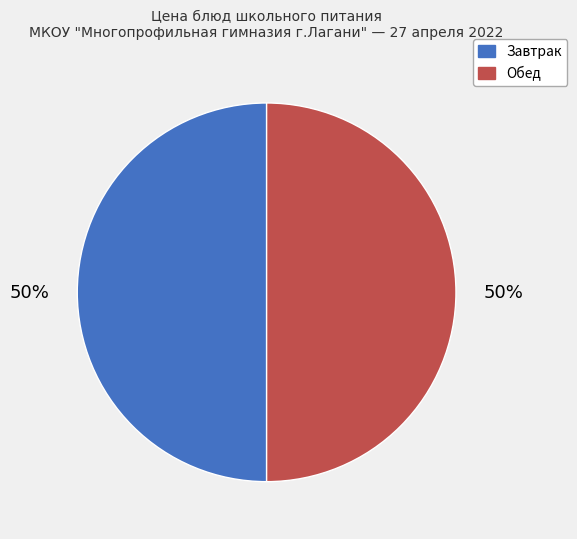

How many slices are in this pie chart?

2